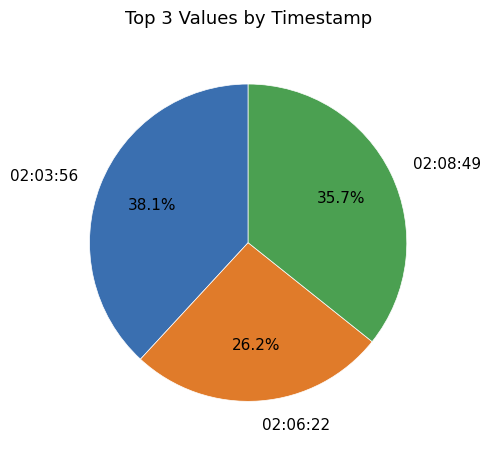

Does any single category account for the majority?

No